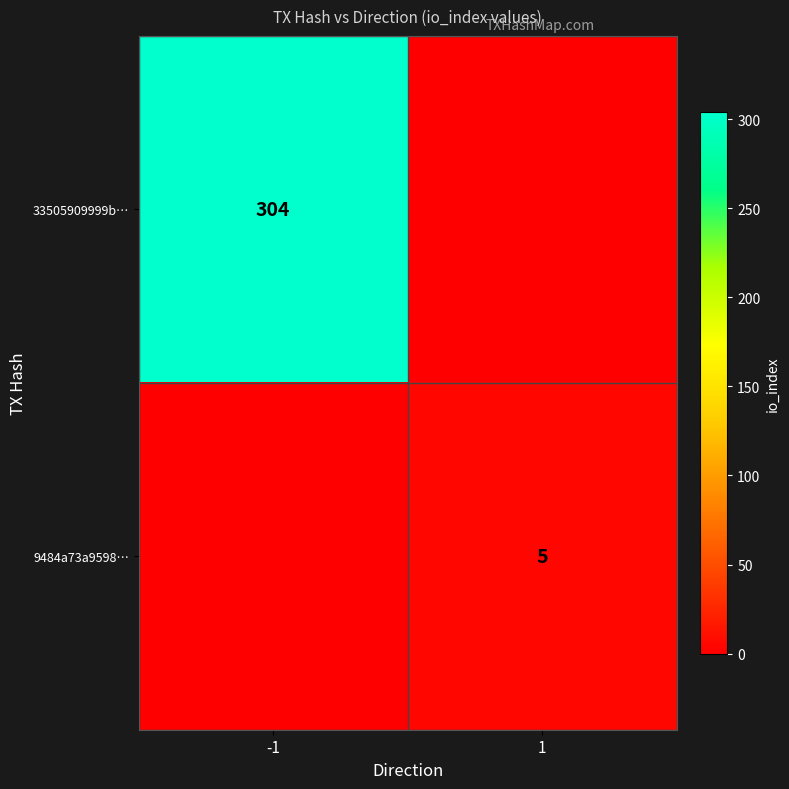

The value of 33505909999b… at -1 is 406. True or false?

False